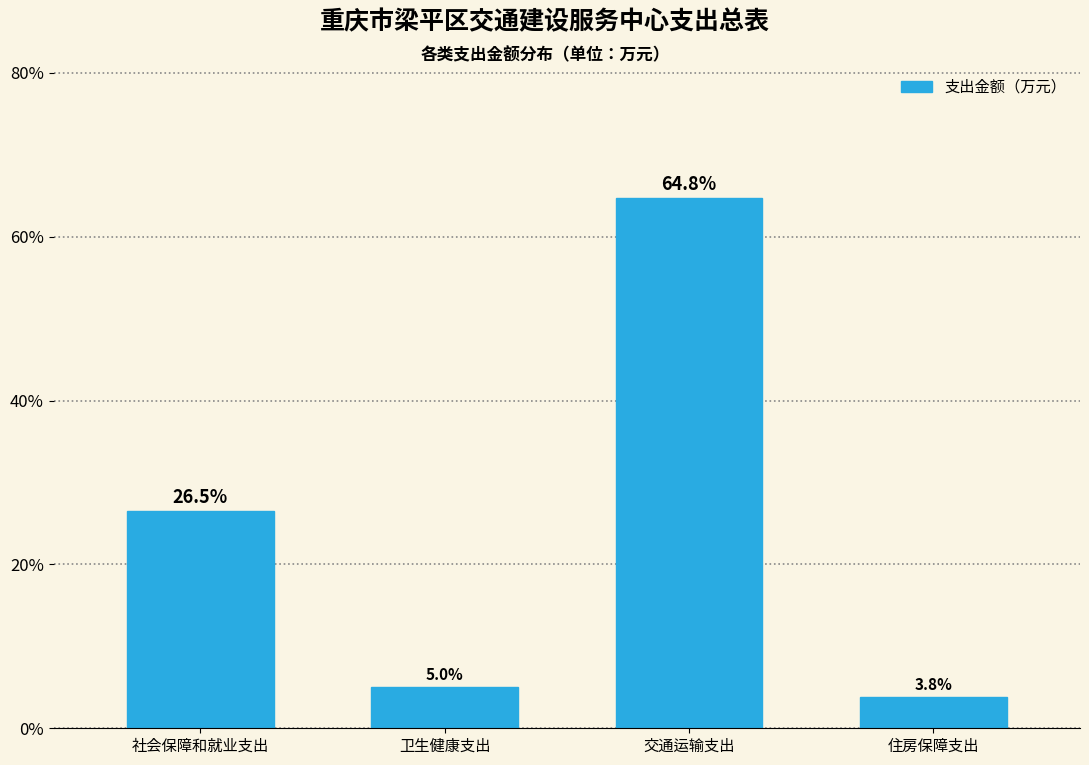

Reading left to right, list all the values displayed in this chart.

26.5	5.0	64.8	3.8